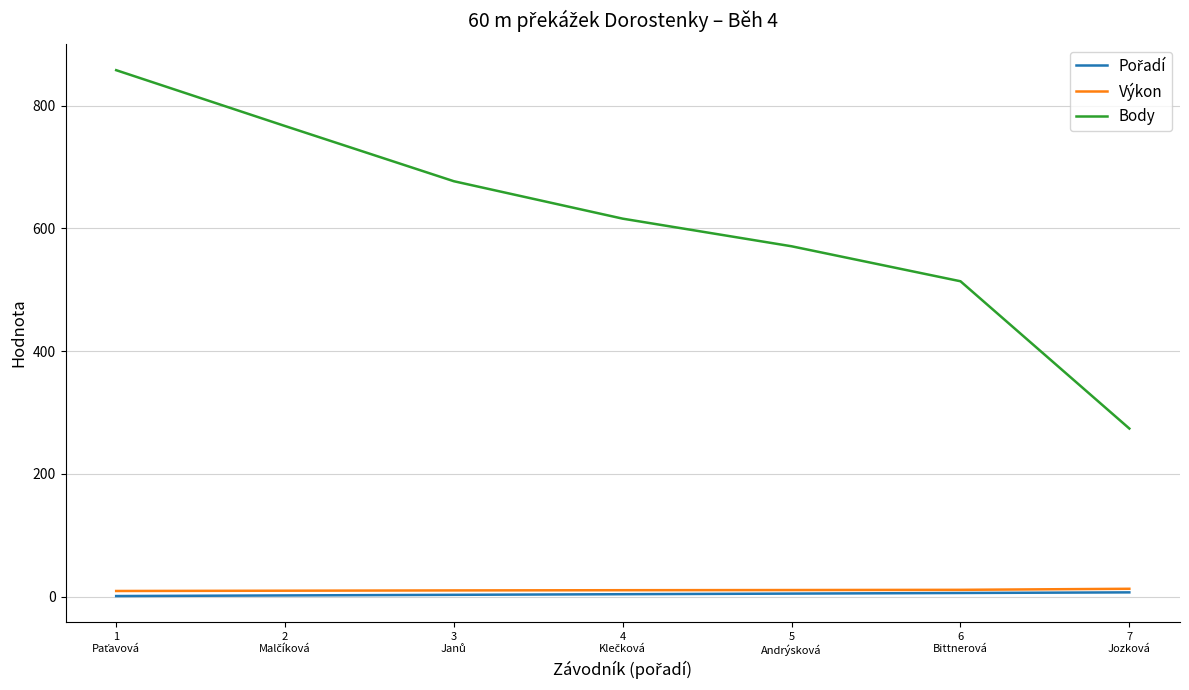

True or false: Výkon and Body intersect in this chart.

False